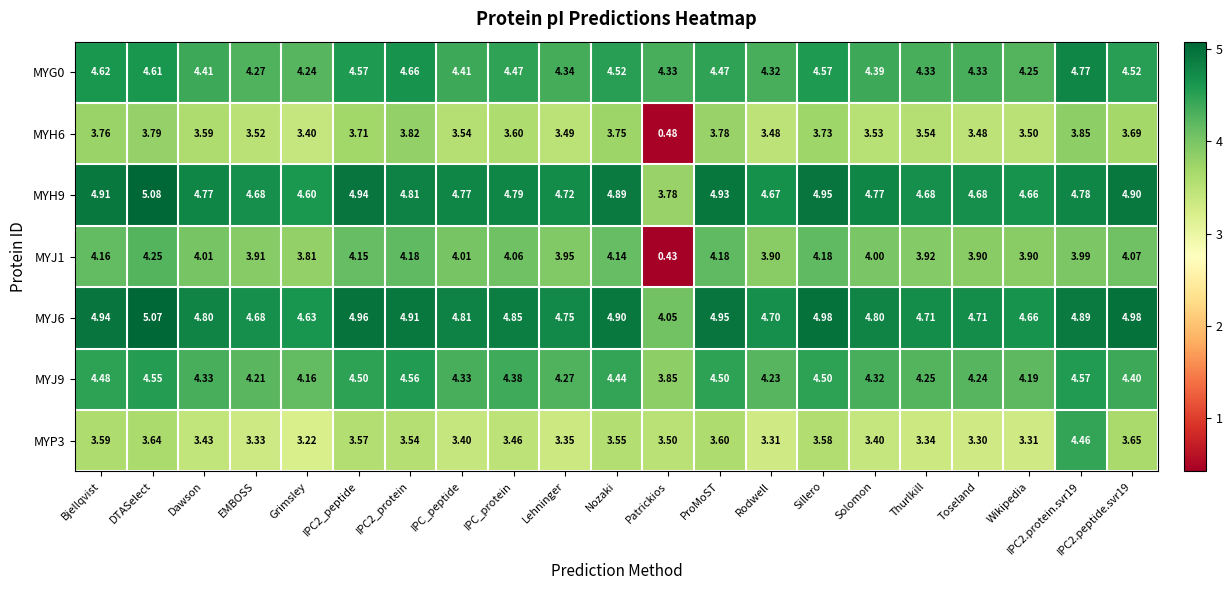

At Solomon, list the series in order from largest to smallest.

MYJ6, MYH9, MYG0, MYJ9, MYJ1, MYH6, MYP3